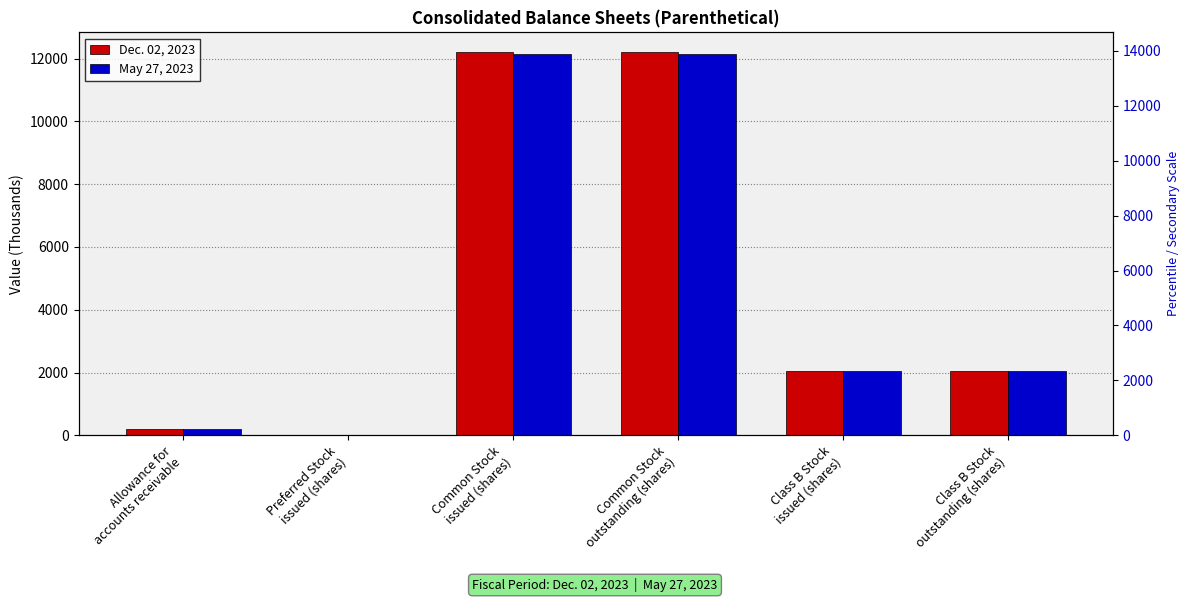

How many groups of bars are there?

6